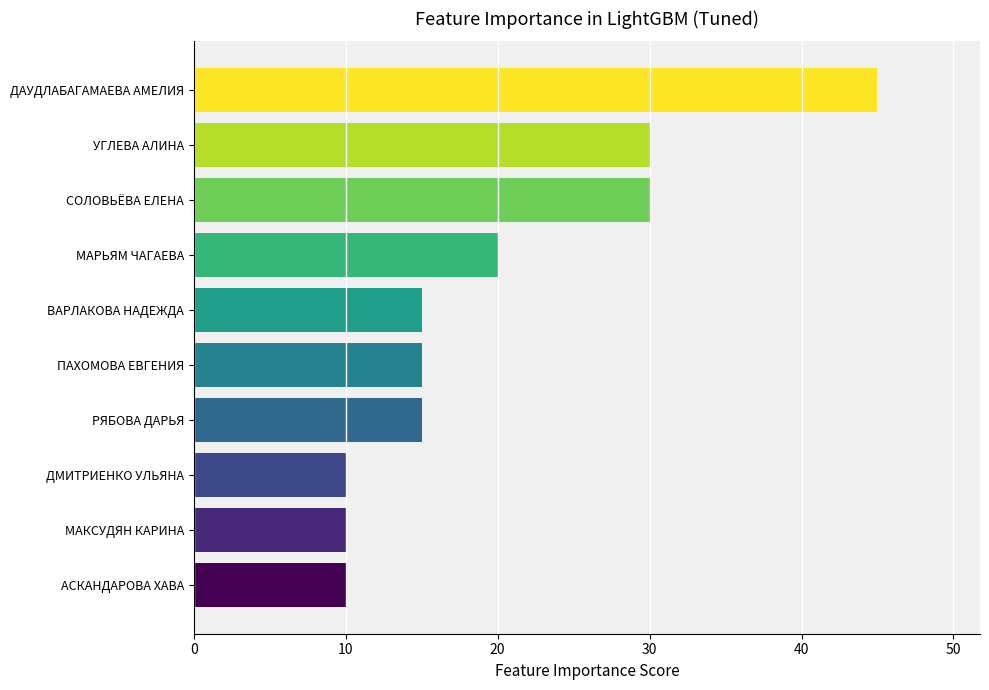

Count the values in the range 10 to 30.

9